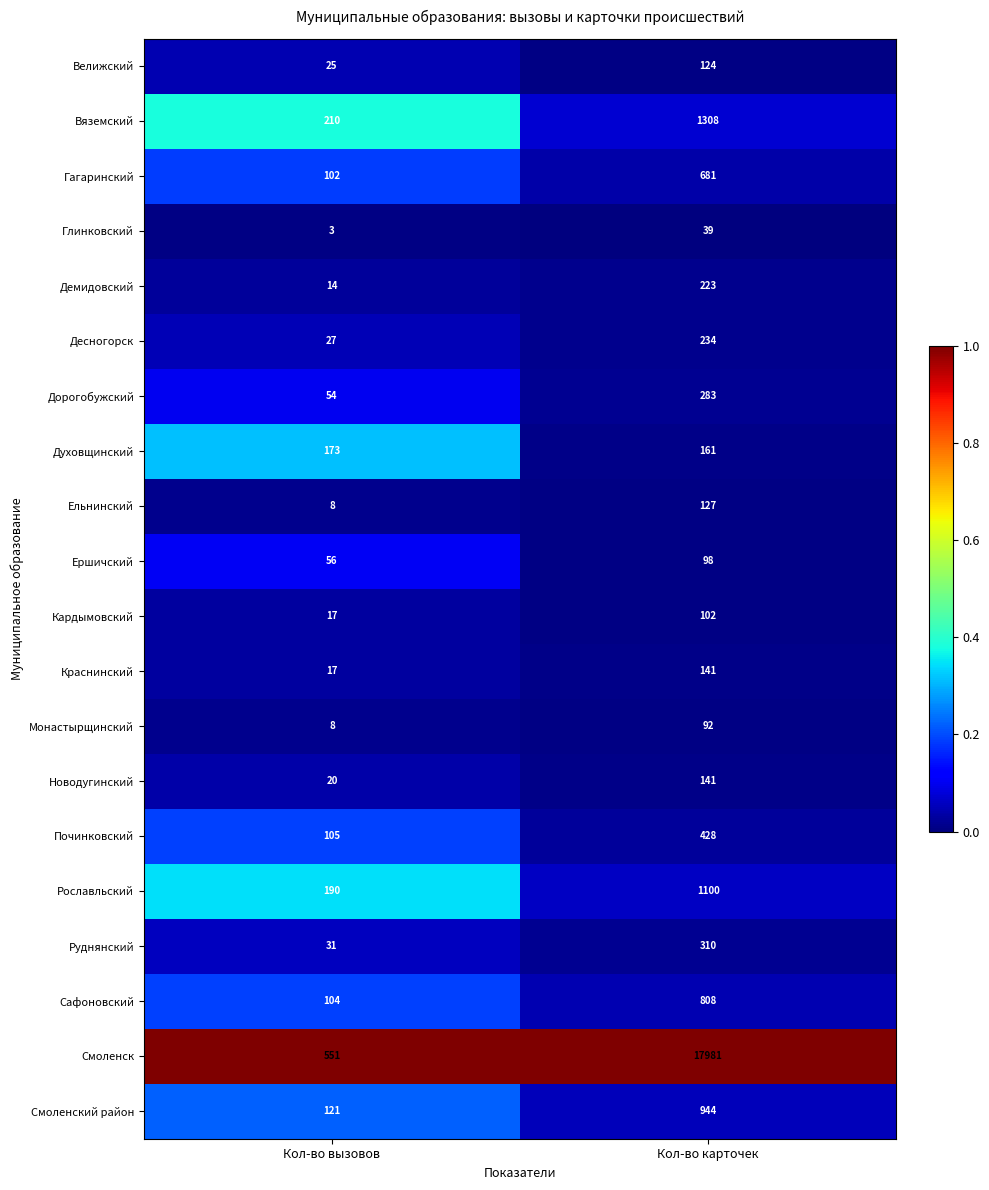

What is the total value across all series at Кол-во карточек?

25325